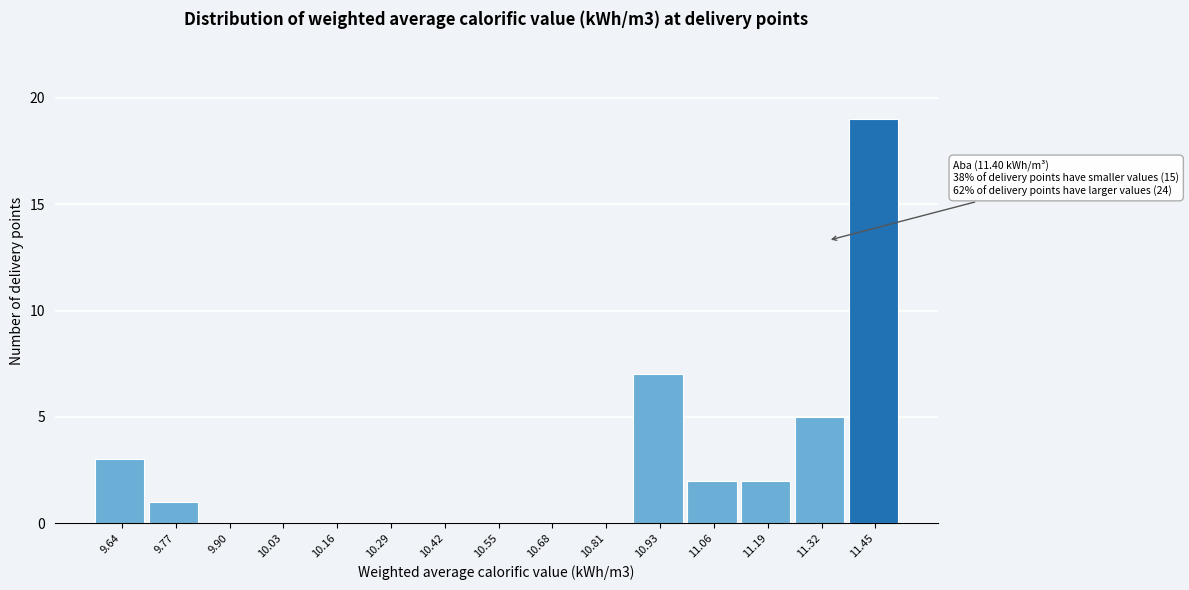

Reading right to left, extract all data points from this chart.

11.45=19	11.32=5	11.19=2	11.06=2	10.93=7	10.81=0	10.68=0	10.55=0	10.42=0	10.29=0	10.16=0	10.03=0	9.90=0	9.77=1	9.64=3